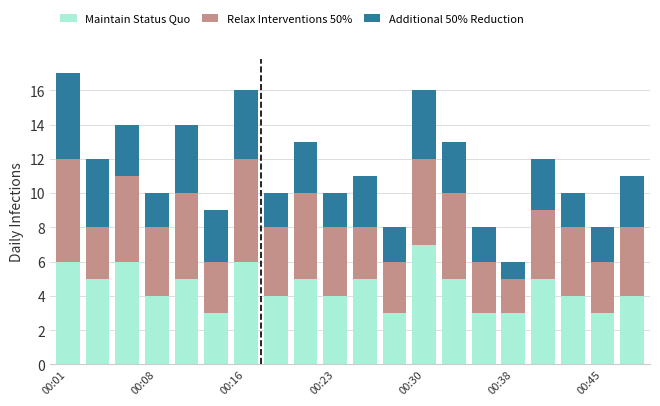

What is the difference between the second highest and minimum values in the Maintain Status Quo series?

3